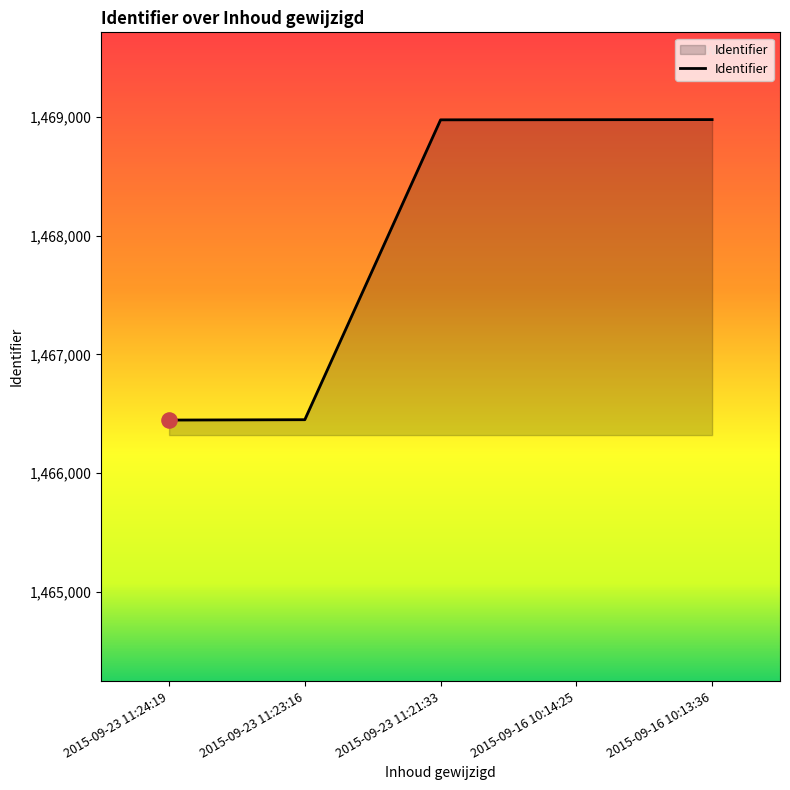

Between 2015-09-23 11:24:19 and 2015-09-16 10:14:25, which is larger?

2015-09-16 10:14:25